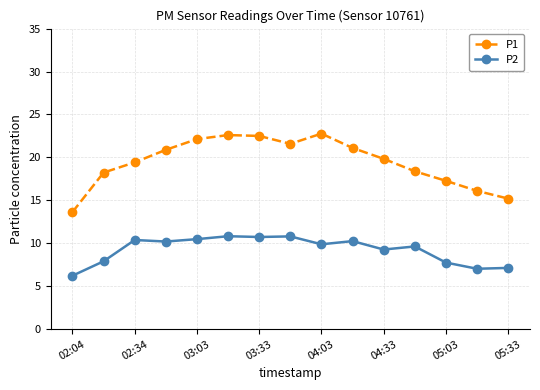

True or false: P1 has more than 0 interior local peaks.

True